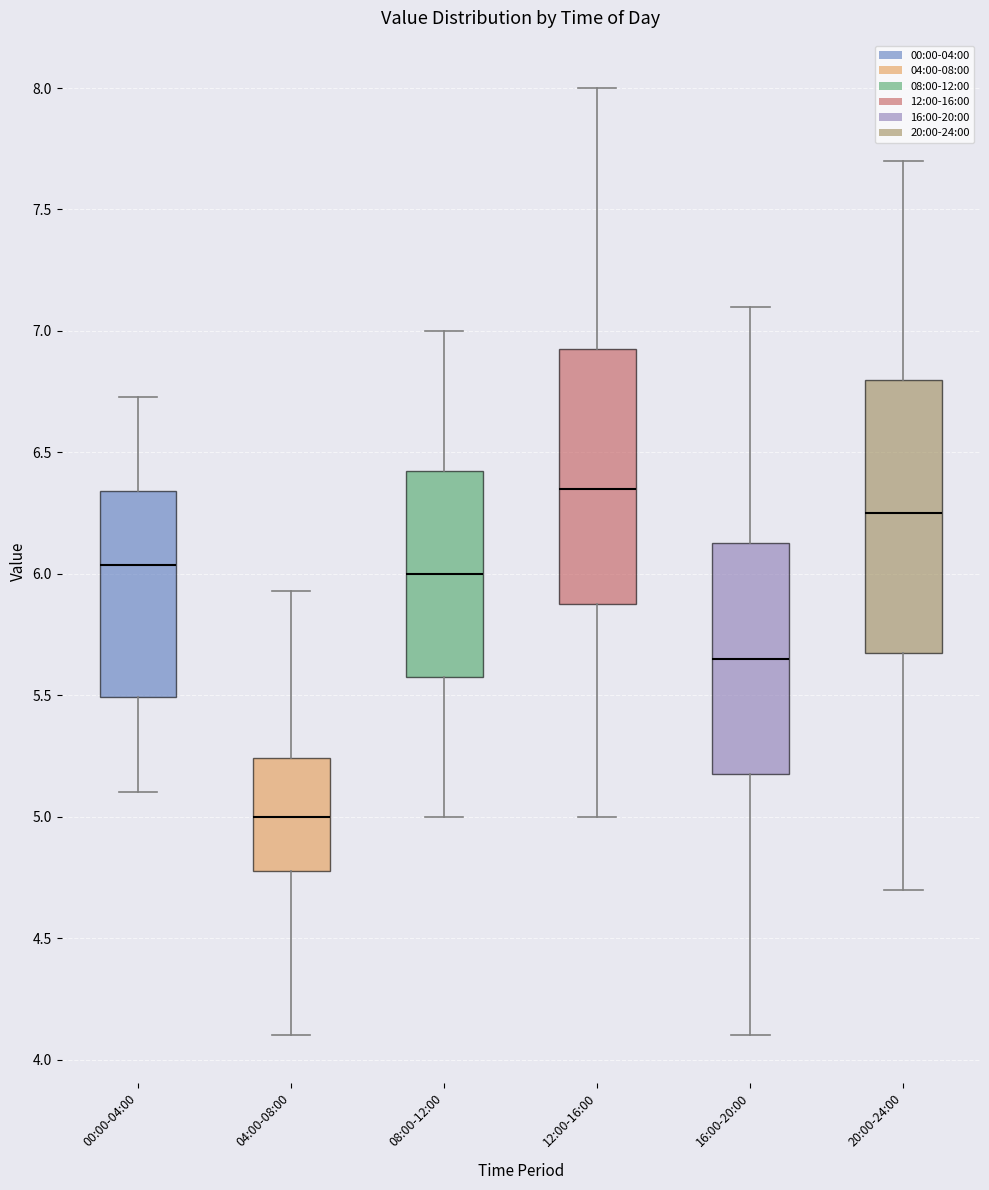

Which box has the highest median line?

12:00-16:00